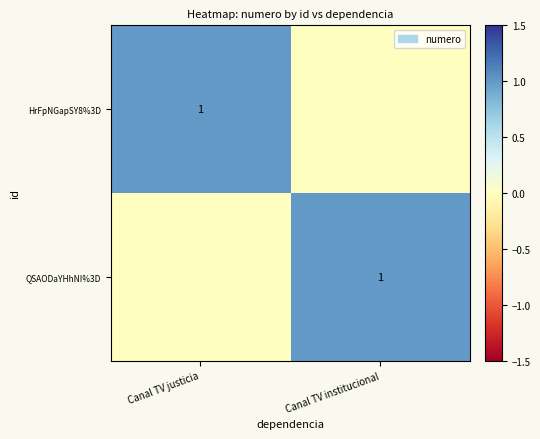

Is it true that HrFpNGapSY8%3D equals 1 at Canal TV justicia?

True